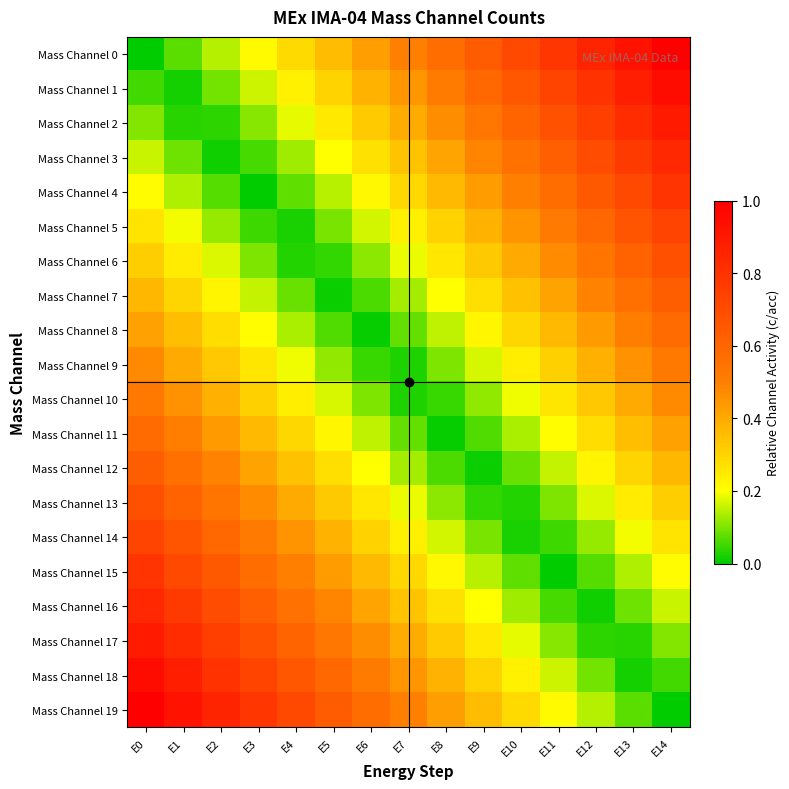

What is the maximum value shown in the chart?

1.0